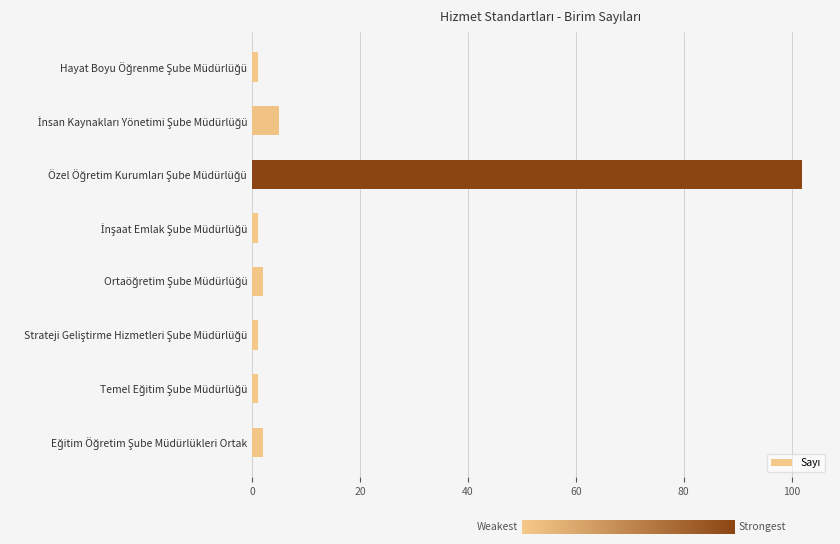

What is the average value?

14